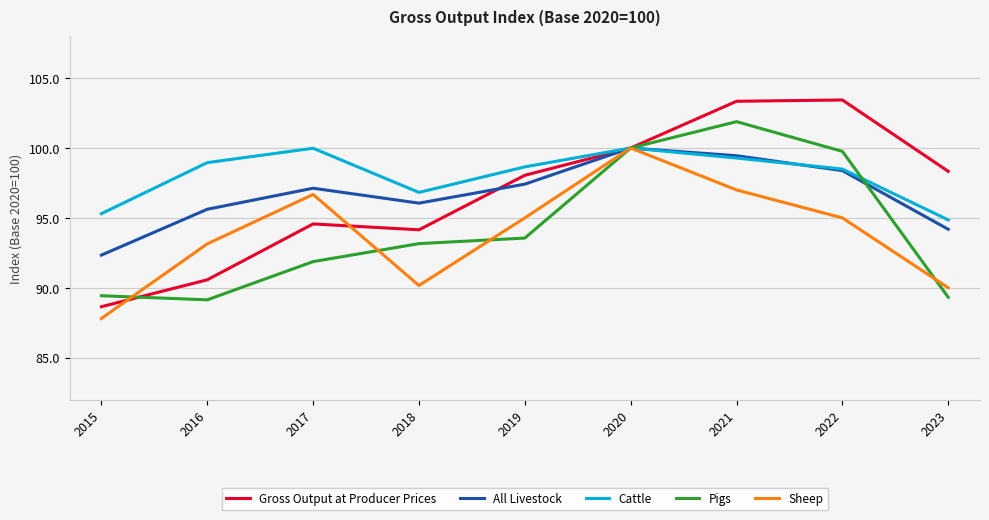

Is this an area chart (filled region under the line)?

No